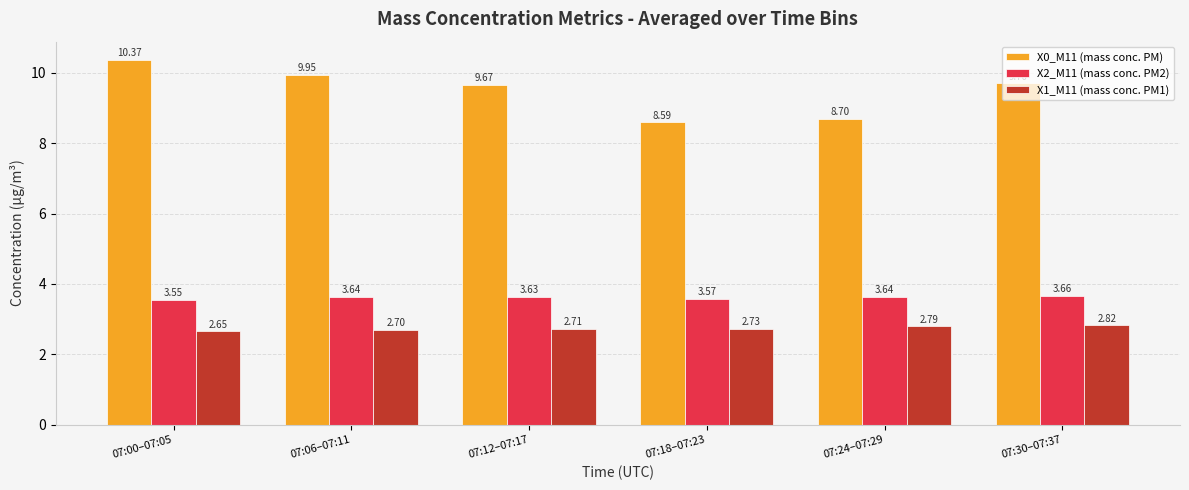

Count the number of data series in this chart.

3